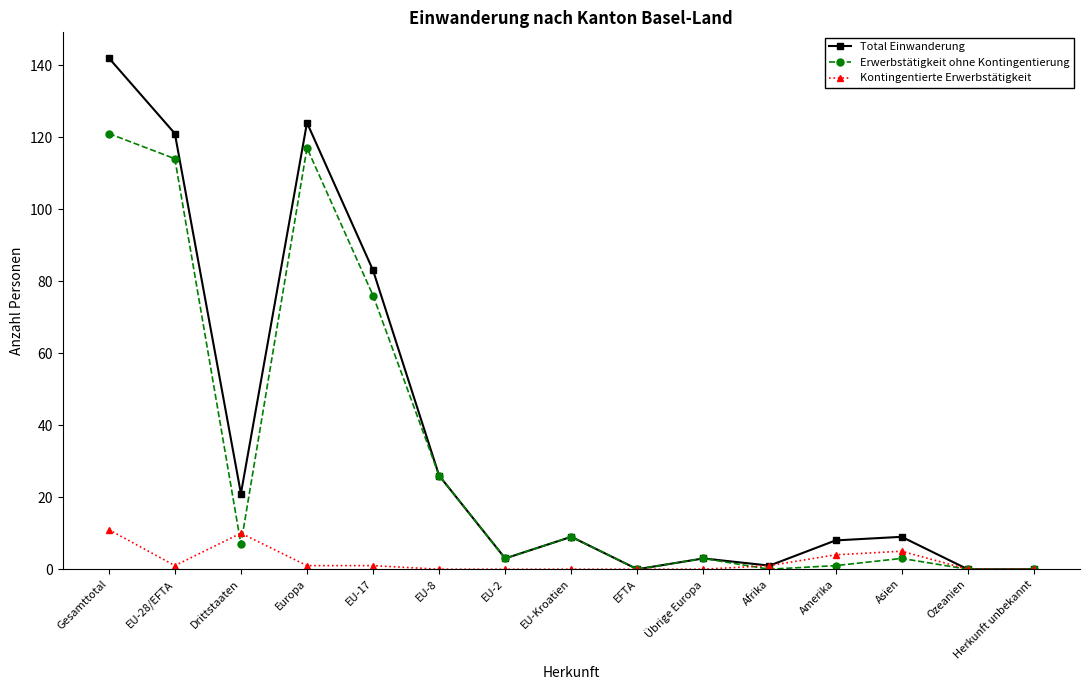

Is the value of Kontingentierte Erwerbstätigkeit at Afrika greater than the value of Erwerbstätigkeit ohne Kontingentierung at EU-28/EFTA?

No